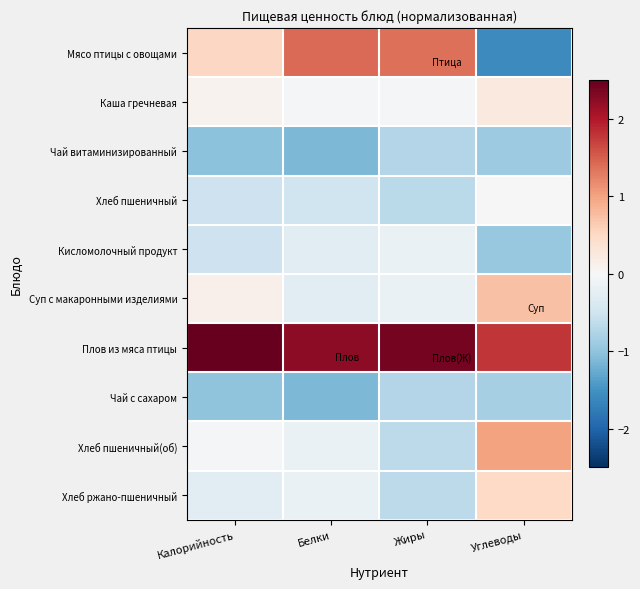

At Углеводы, list the series in order from largest to smallest.

Плов из мяса птицы, Хлеб пшеничный(об), Суп с макаронными изделиями, Хлеб ржано-пшеничный, Каша гречневая, Хлеб пшеничный, Чай с сахаром, Чай витаминизированный, Кисломолочный продукт, Мясо птицы с овощами